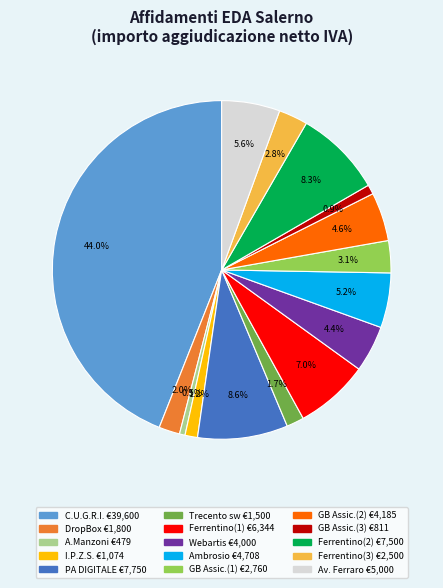

Is there any slice that represents more than half of the pie?

No